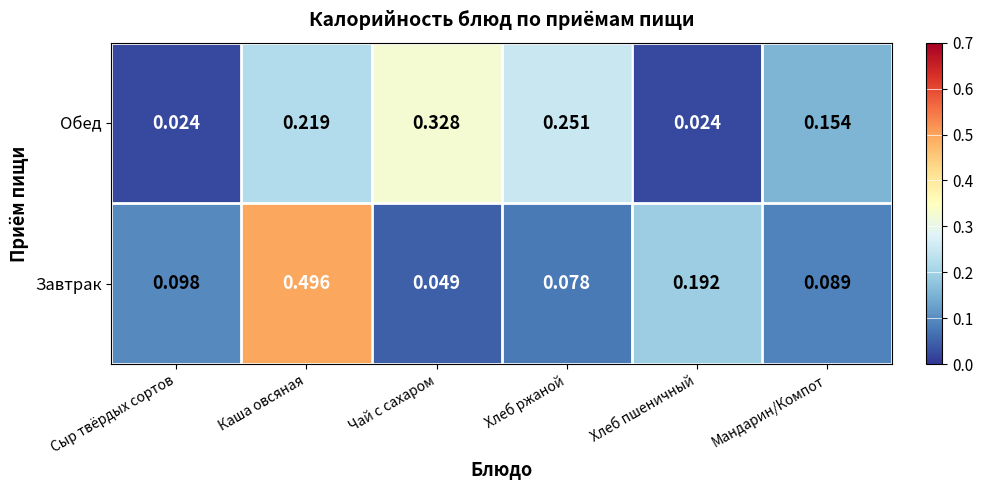

Rank the series at Чай с сахаром from highest to lowest value.

Обед, Завтрак